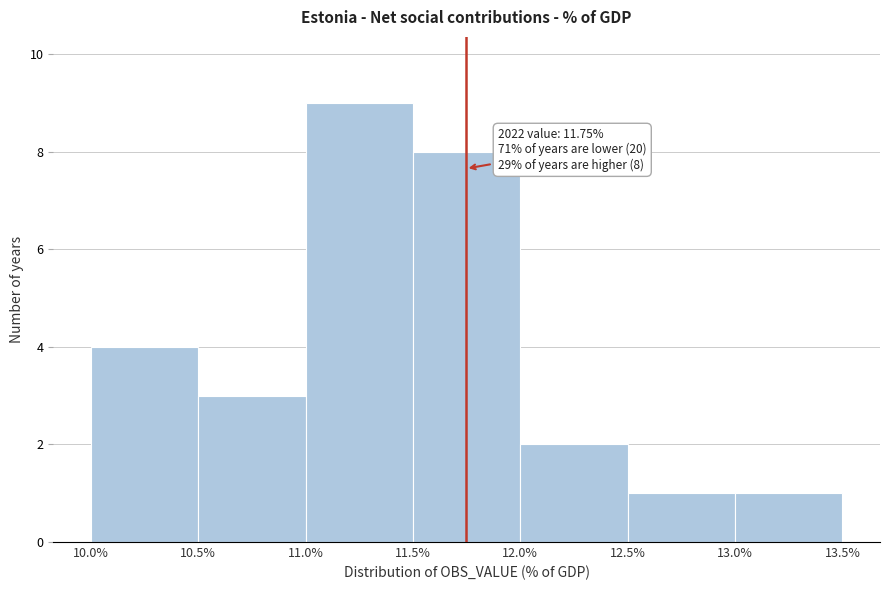

Over which range of the x-axis is the bar tallest?

11.0% to 11.5%